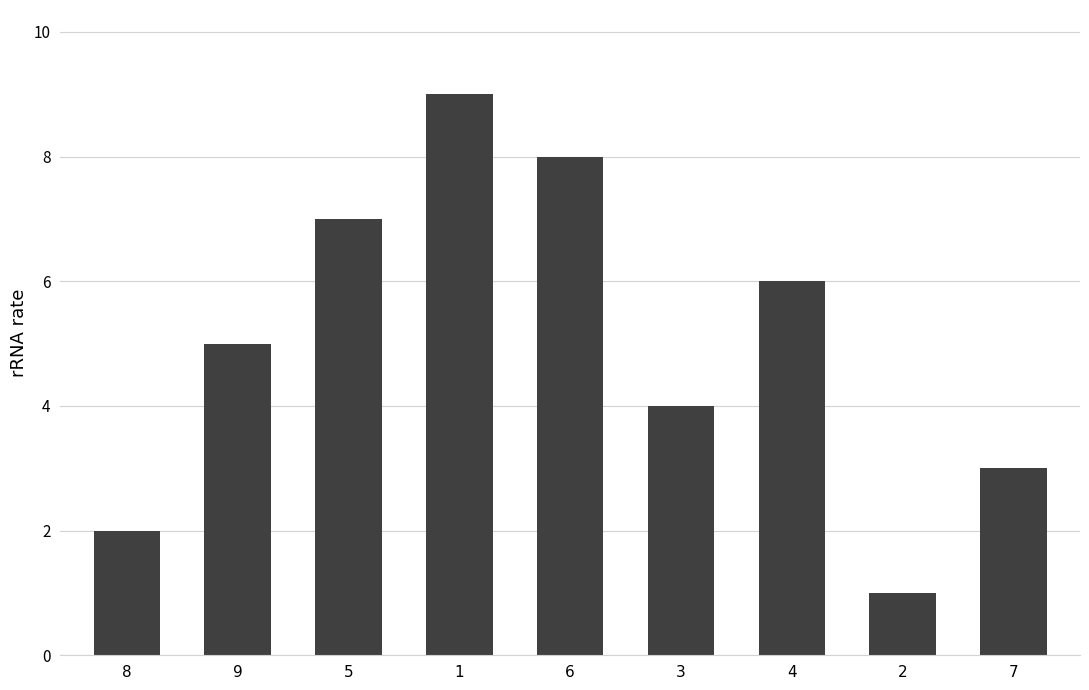

What is the label of the 3rd bar from the left?

5